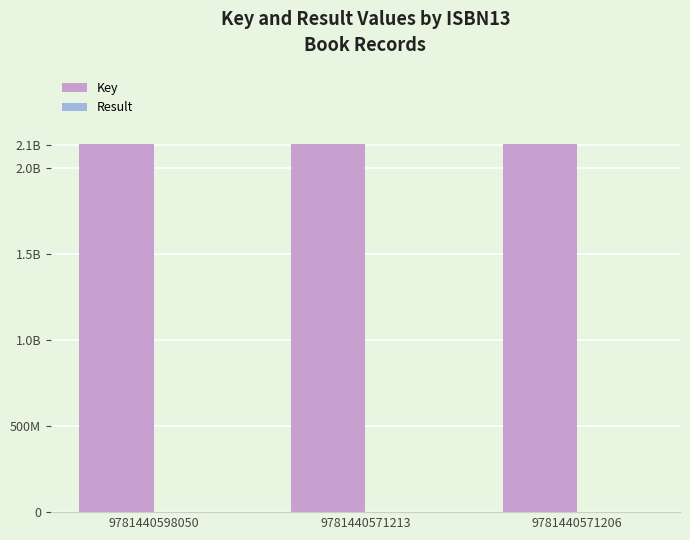

What are all the series names shown in the legend?

Key, Result